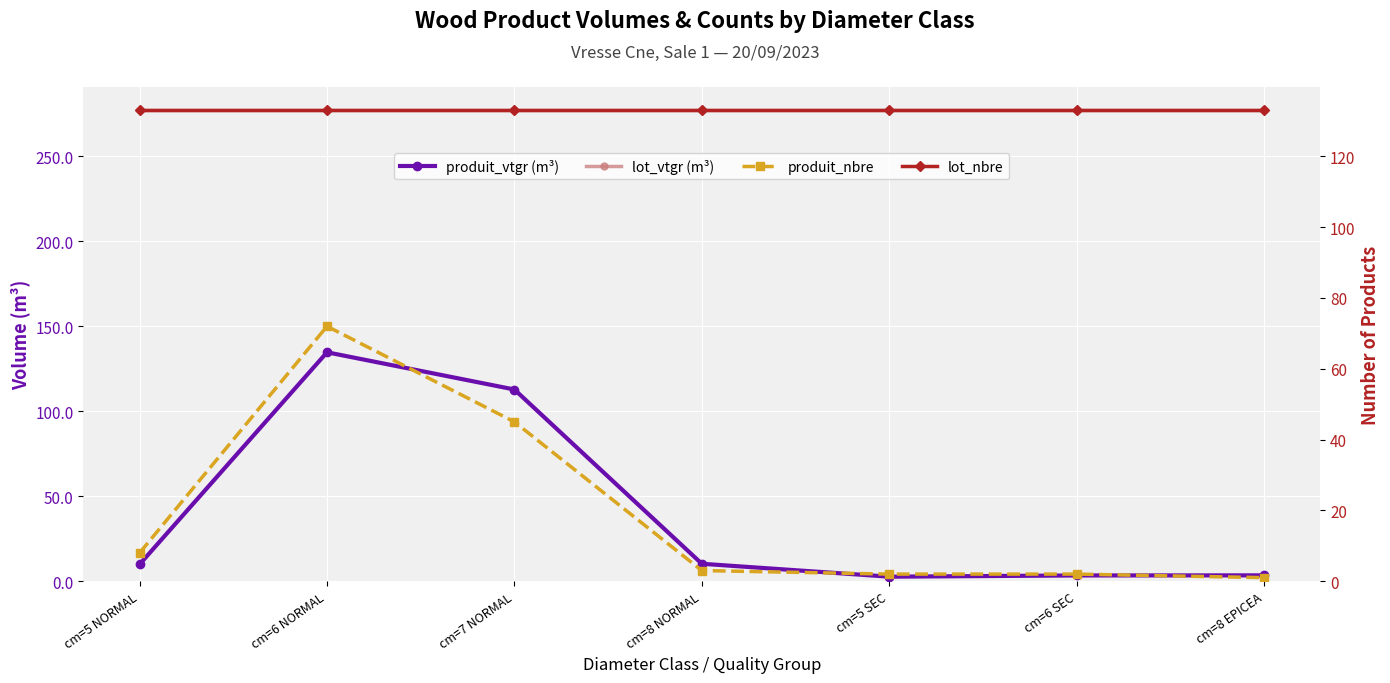

Between cm=5 NORMAL and cm=6 NORMAL, which is larger?

cm=6 NORMAL